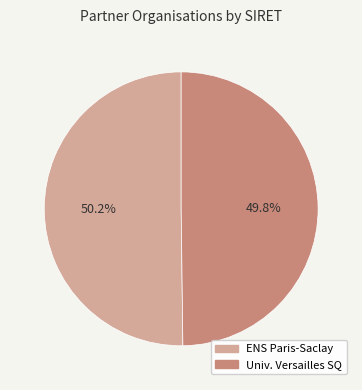

Does any single category account for the majority?

Yes